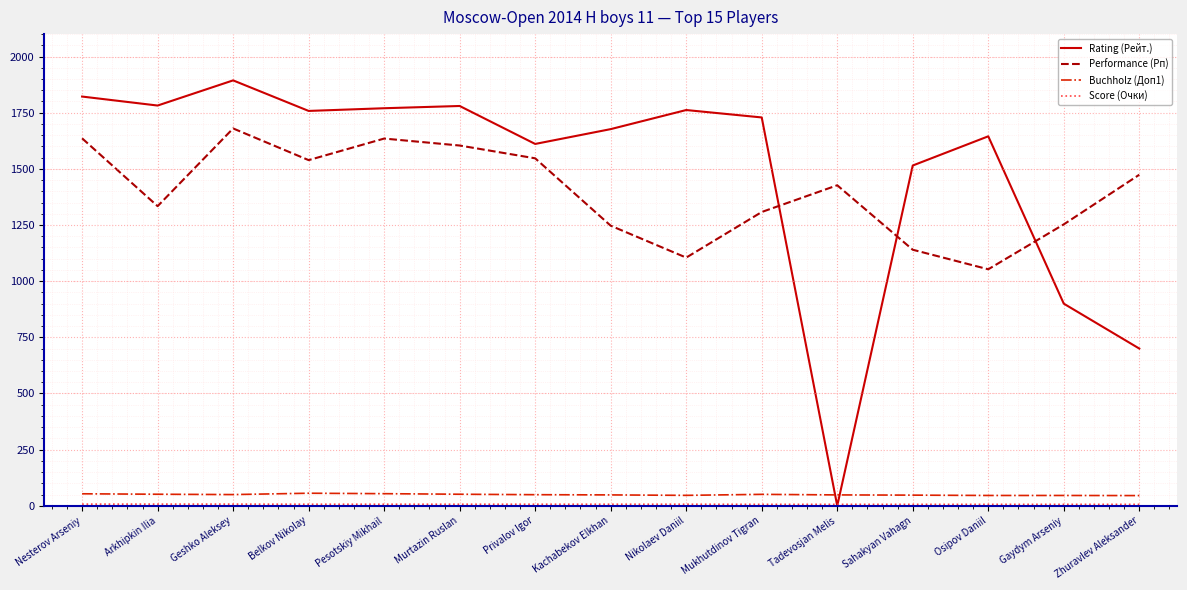

True or false: Performance (Рп) has a value of 676.3 at Gaydym Arseniy.

False